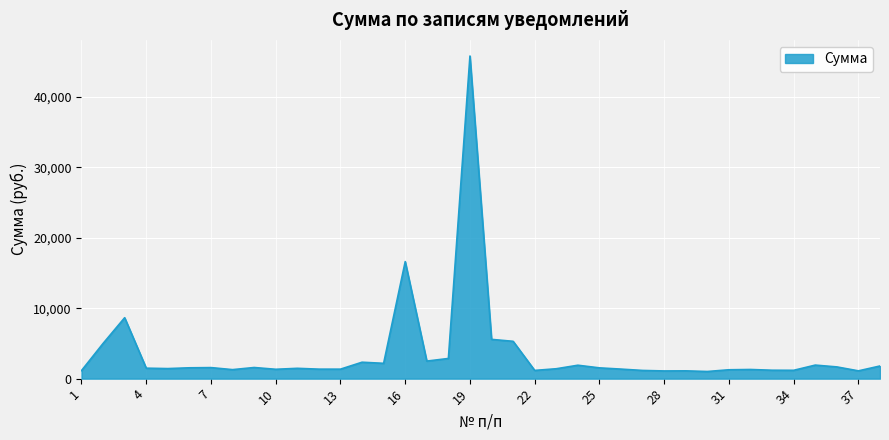

What is the minimum value shown in the chart?

1013.4